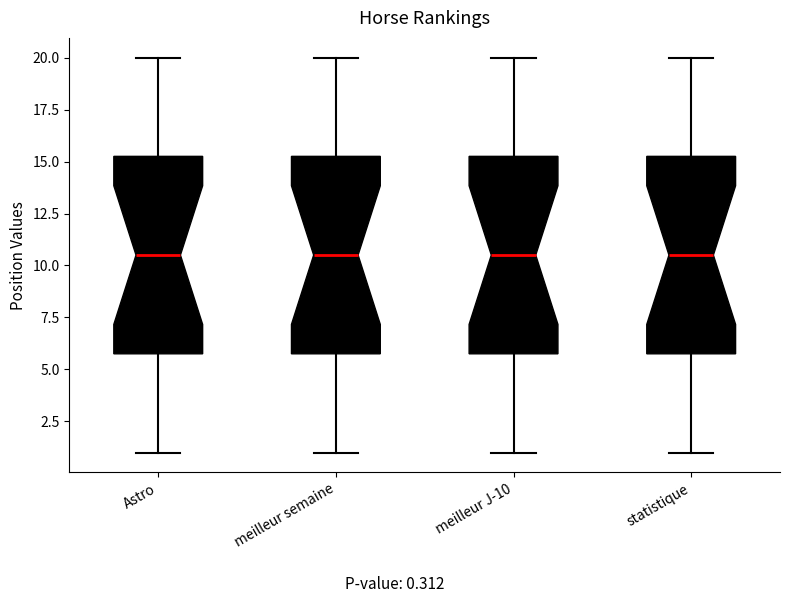

Where is the lower edge of the box for meilleur semaine on the y-axis? The values are not printed on the chart, so give them approximately, as read against the axis.

6.0